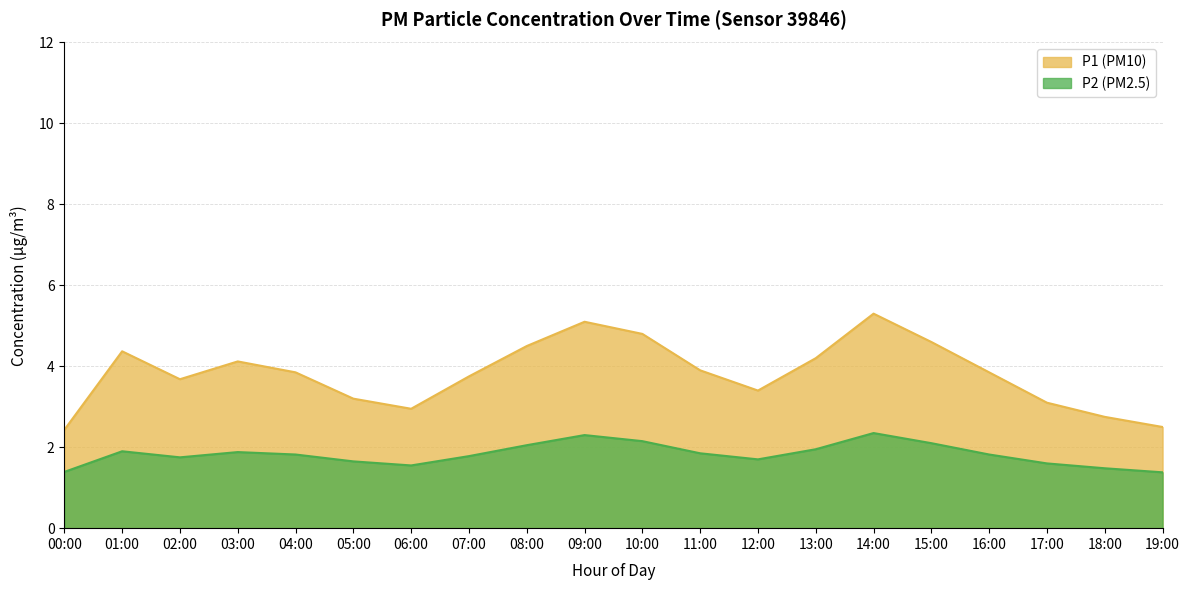

How many data points in P1 are above 3?

16